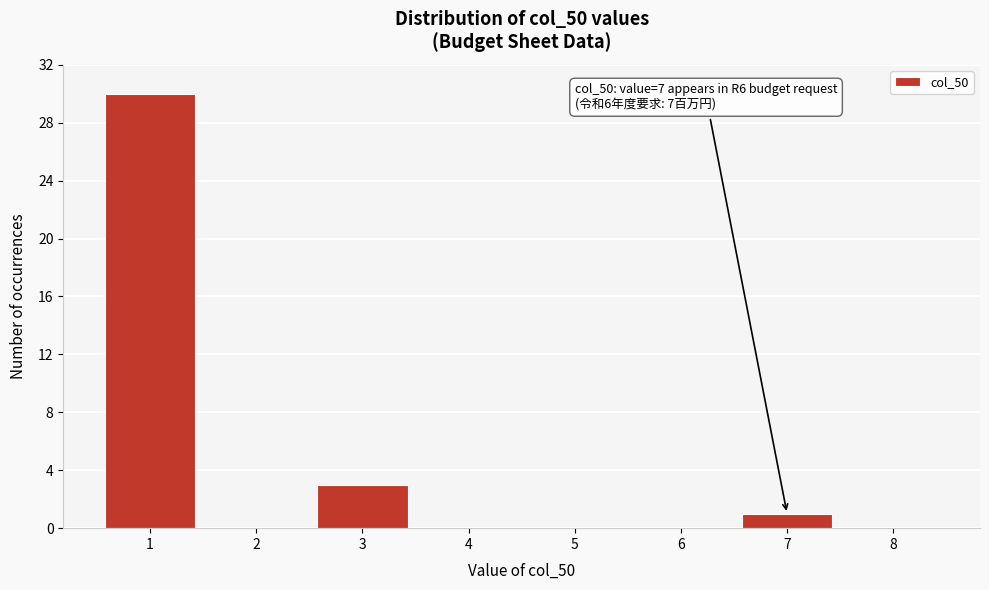

Reading left to right, list all the values displayed in this chart.

1=30	2=0	3=3	4=0	5=0	6=0	7=1	8=0